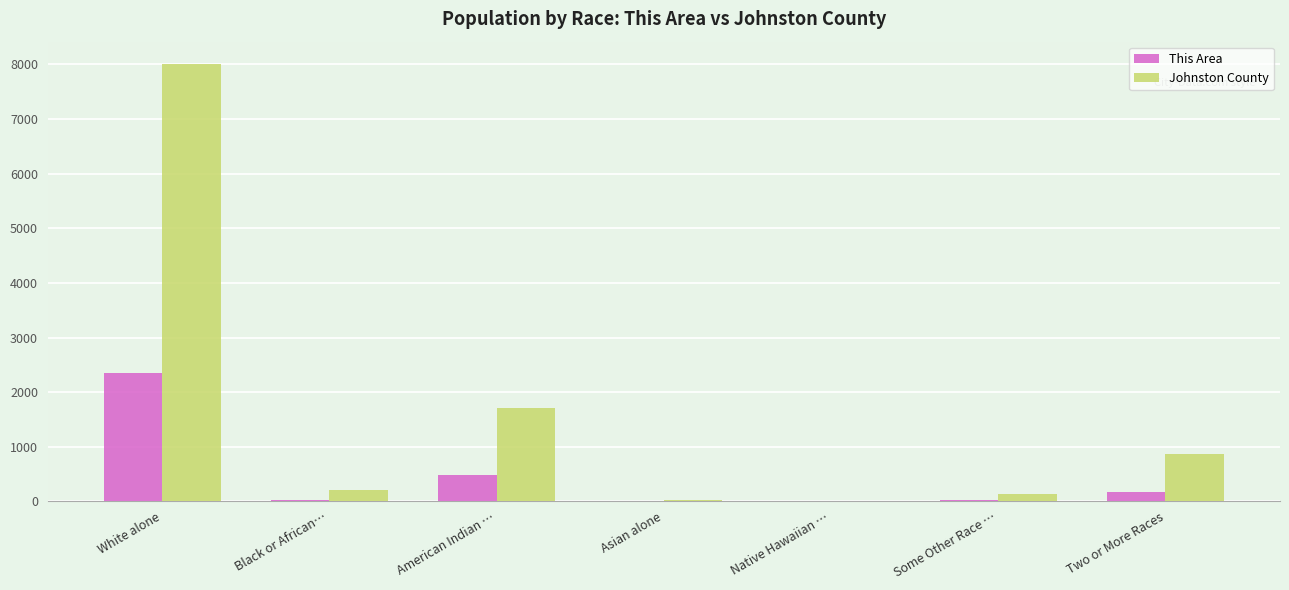

What is the sum of all This Area values?

3079